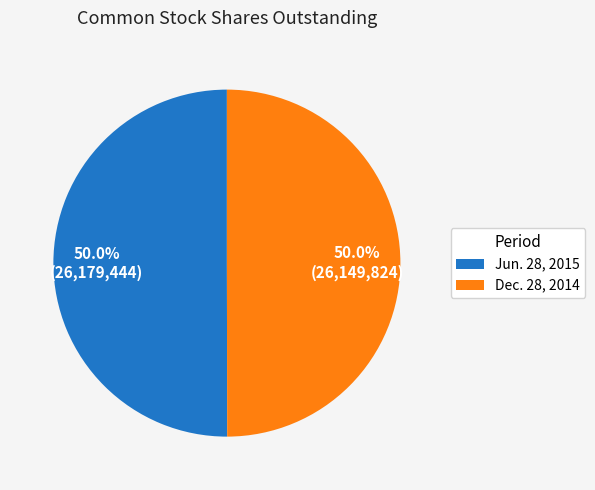

What portion of the pie excludes Dec. 28, 2014?

50.0%